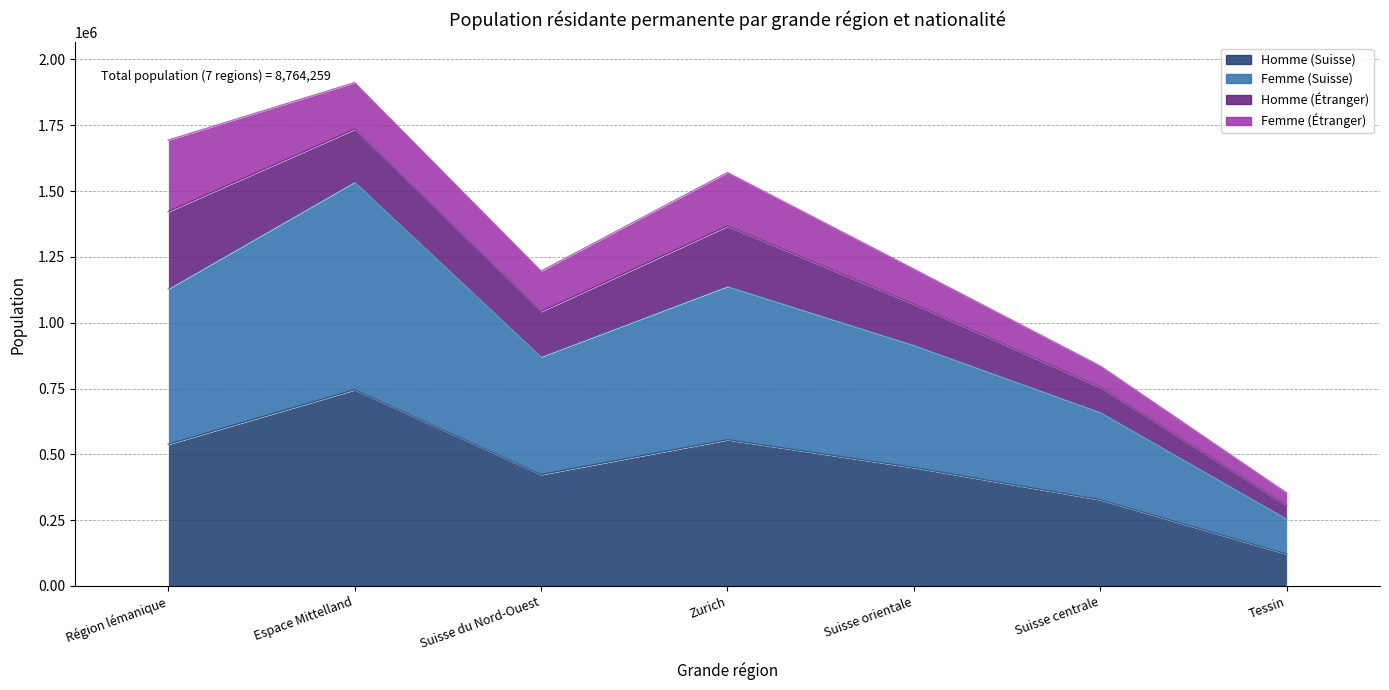

True or false: Homme (Suisse) has a value of 193326 at Tessin.

False